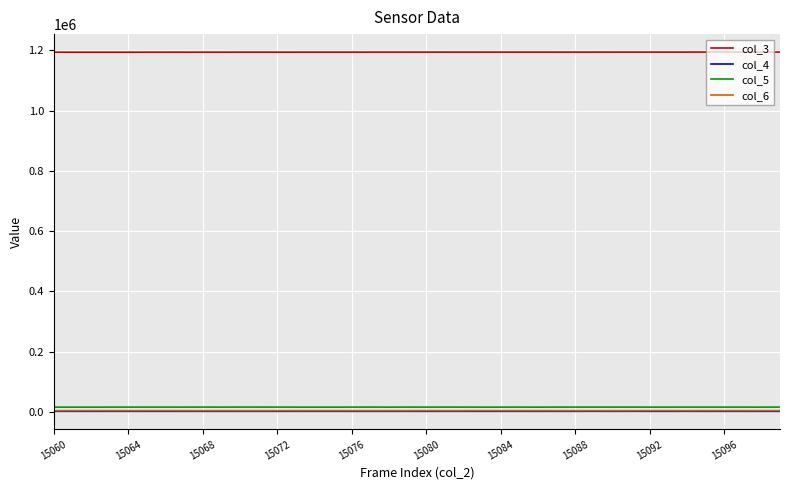

What are all the series names shown in the legend?

col_3, col_4, col_5, col_6